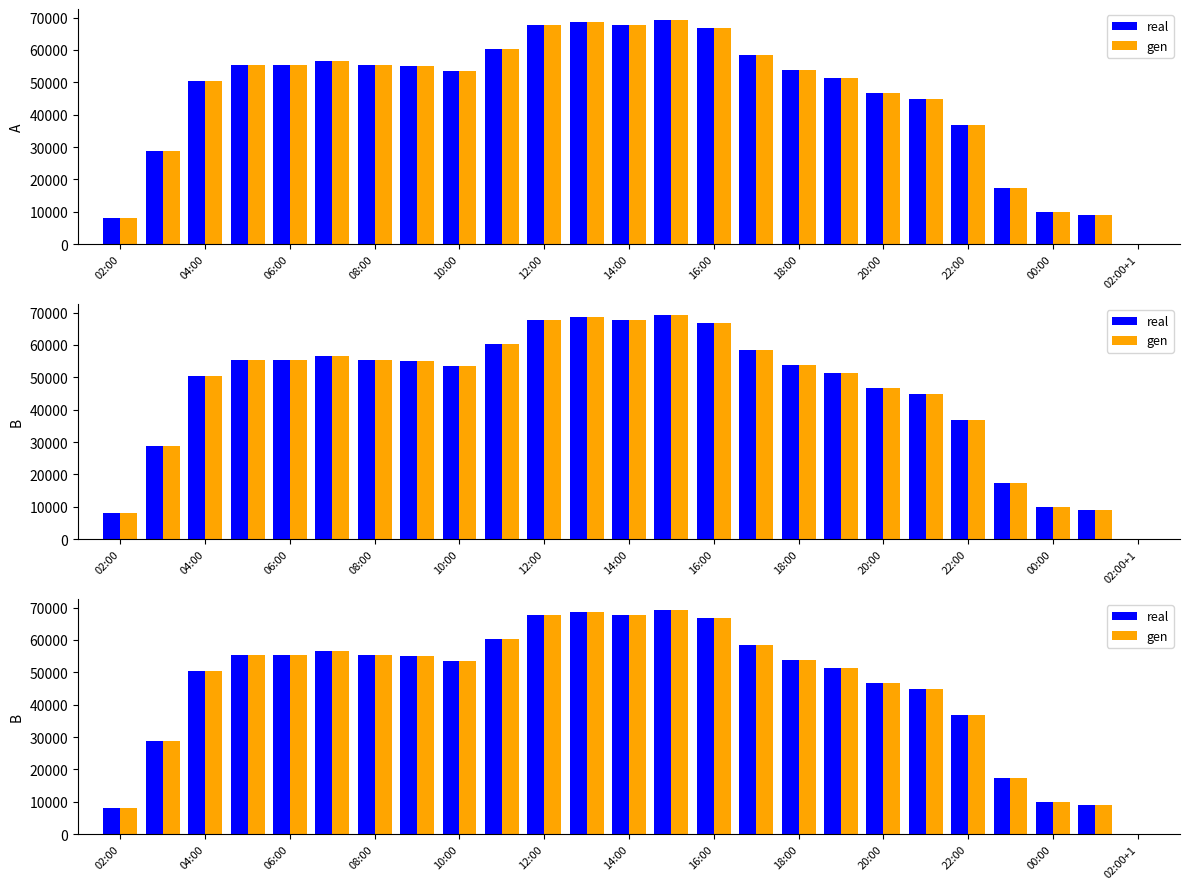

What is the average value of the real series?

45853